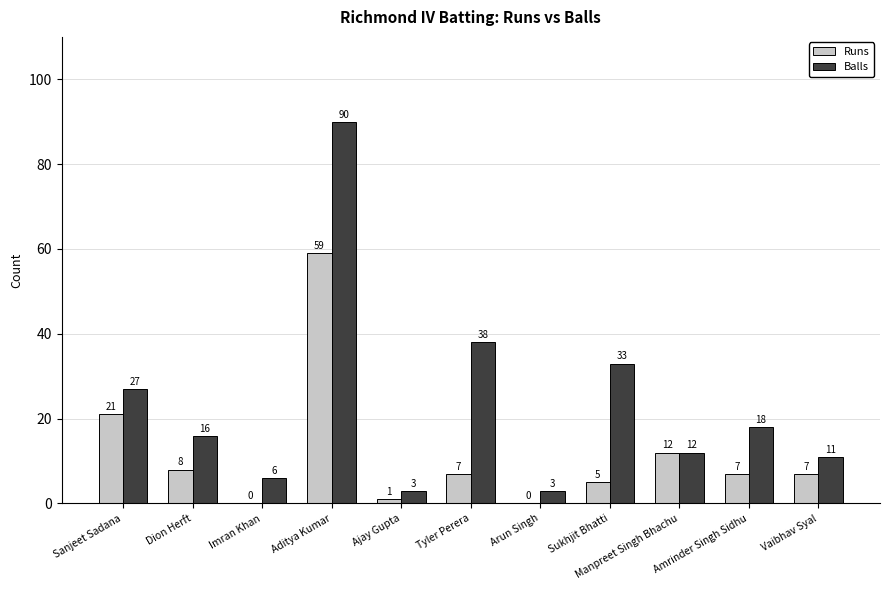

What is the difference between the Balls values at Manpreet Singh Bhachu and Sukhjit Bhatti?

21